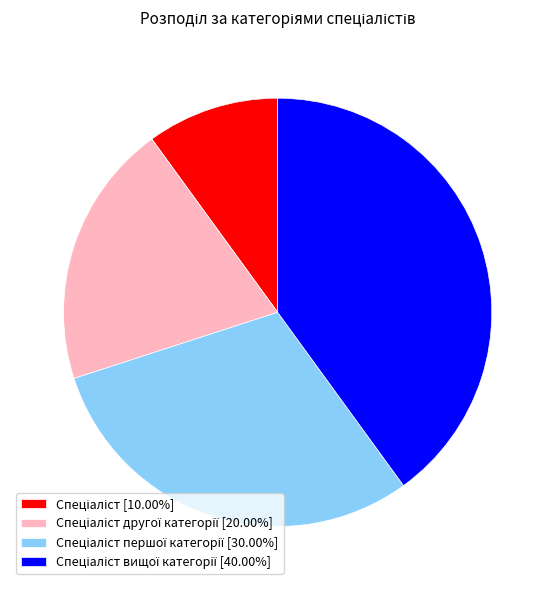

Does any single category account for the majority?

No